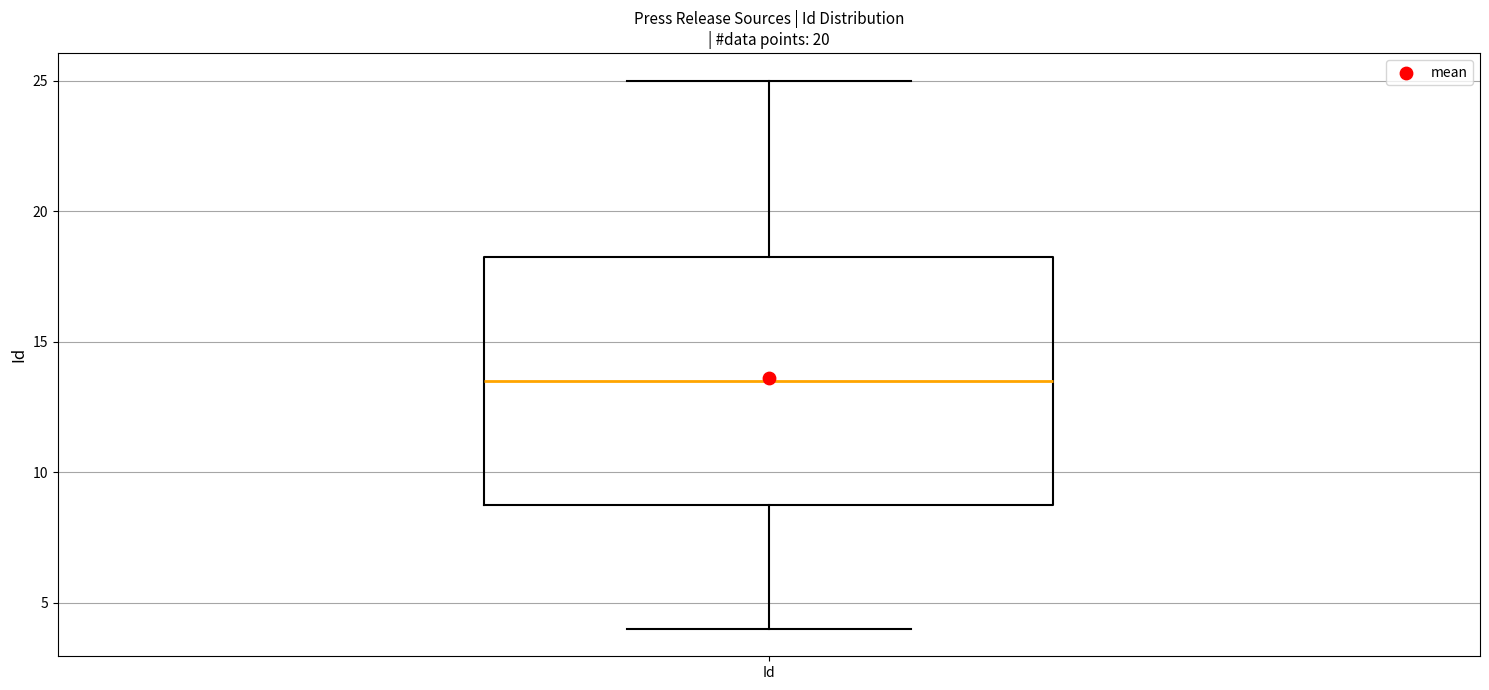

Where does the upper whisker of the box for Id end on the y-axis? The values are not printed on the chart, so give them approximately, as read against the axis.

25.0